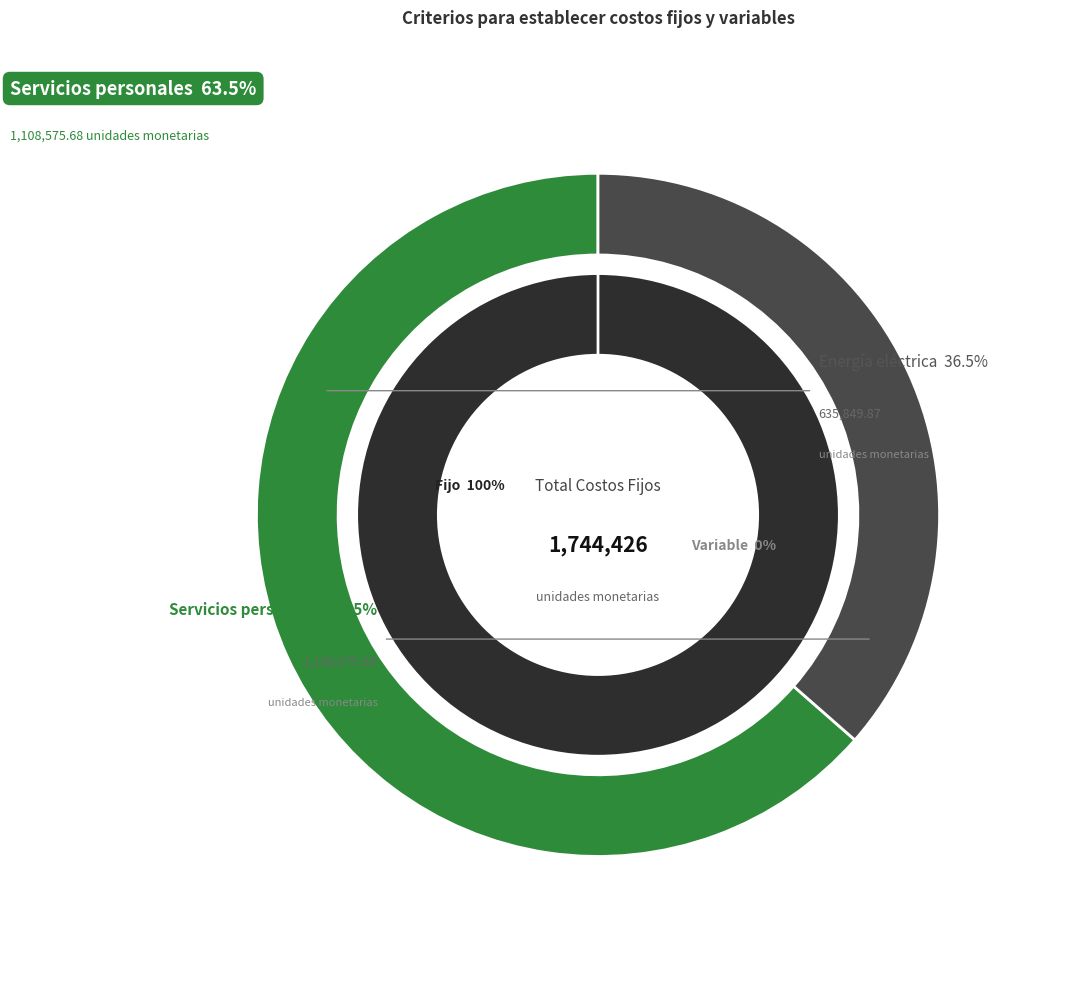

True or false: Energía eléctrica accounts for 36% of the total.

True